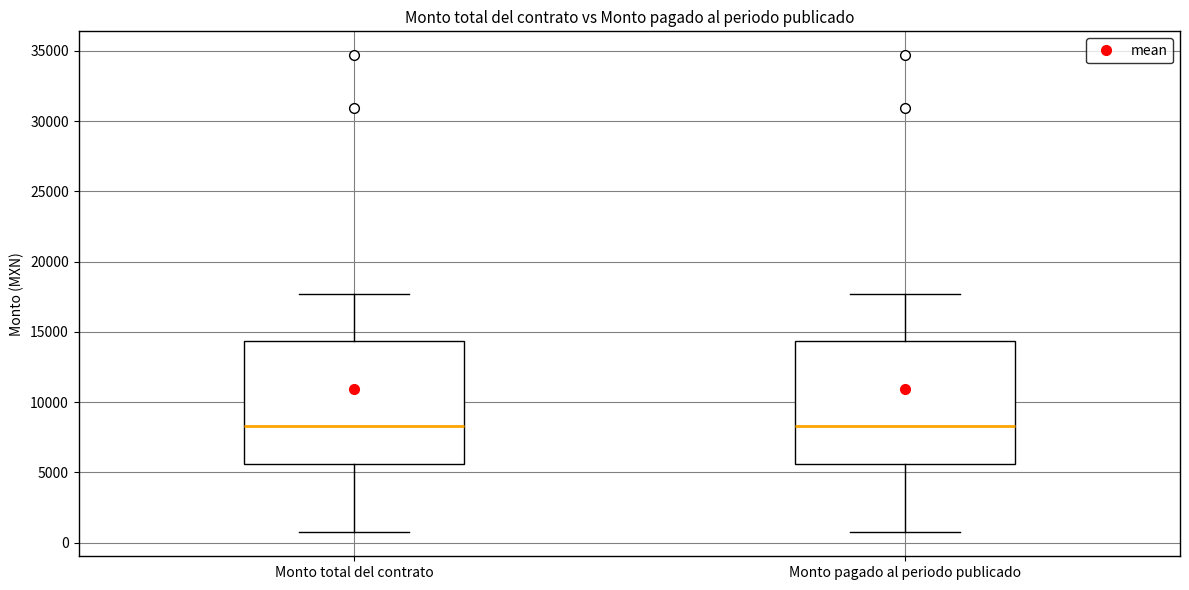

Reading left to right, read every box against the y-axis: the position of its median line, the range the box covers, and the ends of its whiskers. The values are not printed on the chart, so give them approximately, as read against the axis.

Monto total del contrato: median 8500, box 5500 to 14500, whiskers 500 to 17500
Monto pagado al periodo publicado: median 8500, box 5500 to 14500, whiskers 500 to 17500